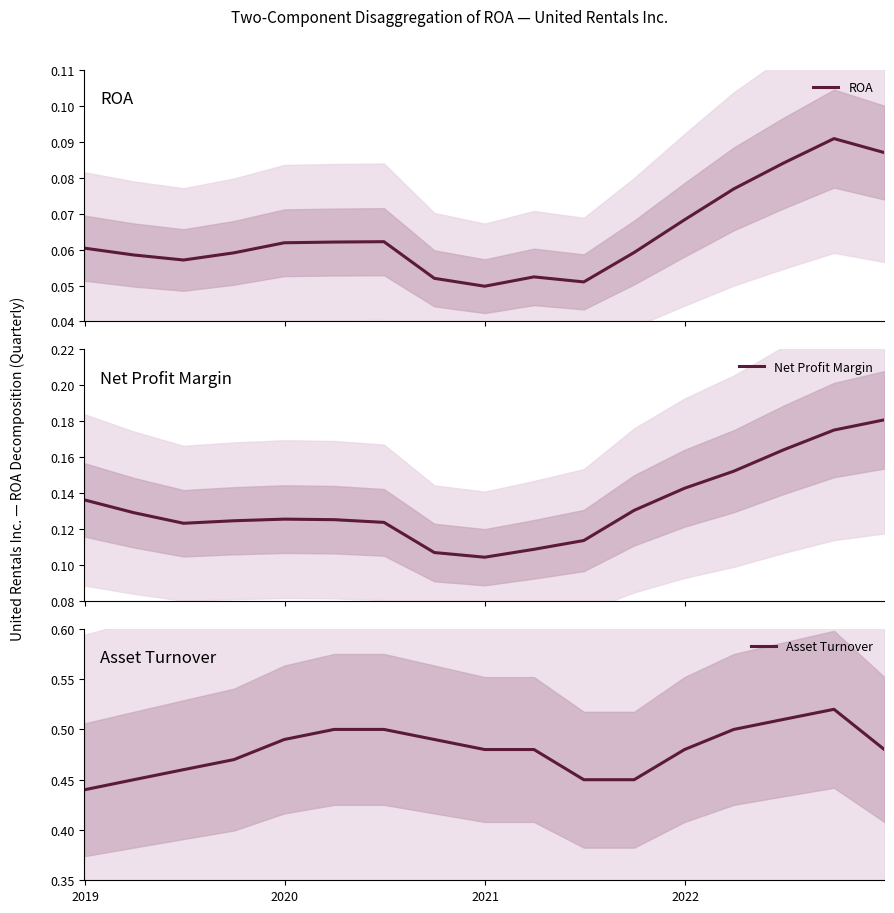

What is the value of the Net Profit Margin point at the 8th from the left?

0.1